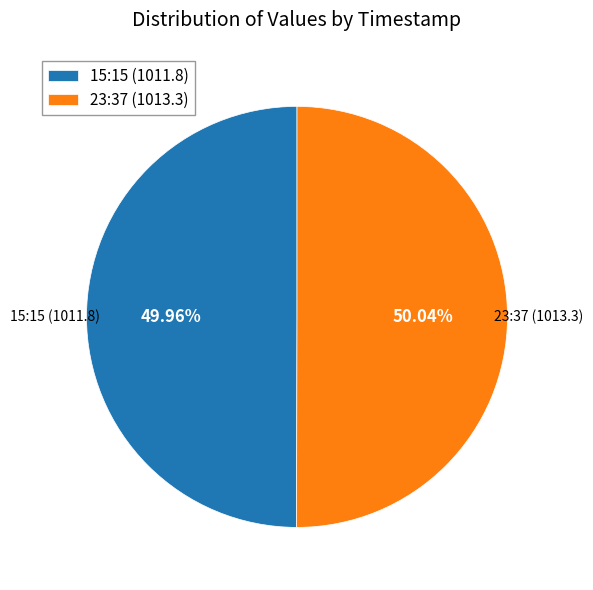

Approximately how many times larger is the value at 23:37 (1013.3) compared to 15:15 (1011.8)?

1.0